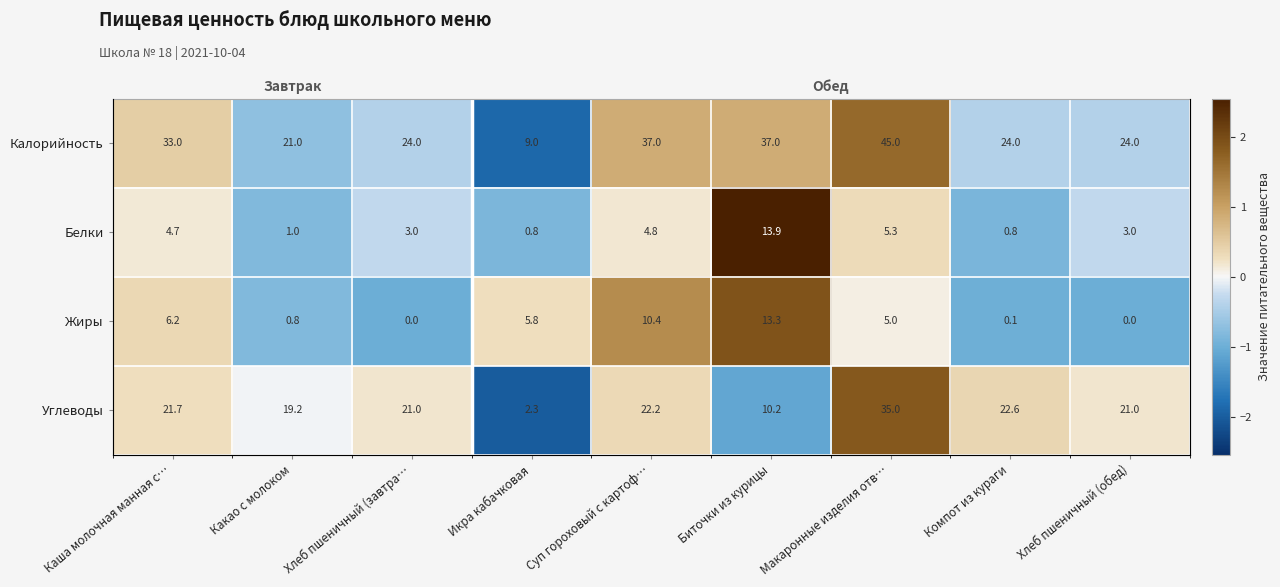

How many series are shown in this chart?

4